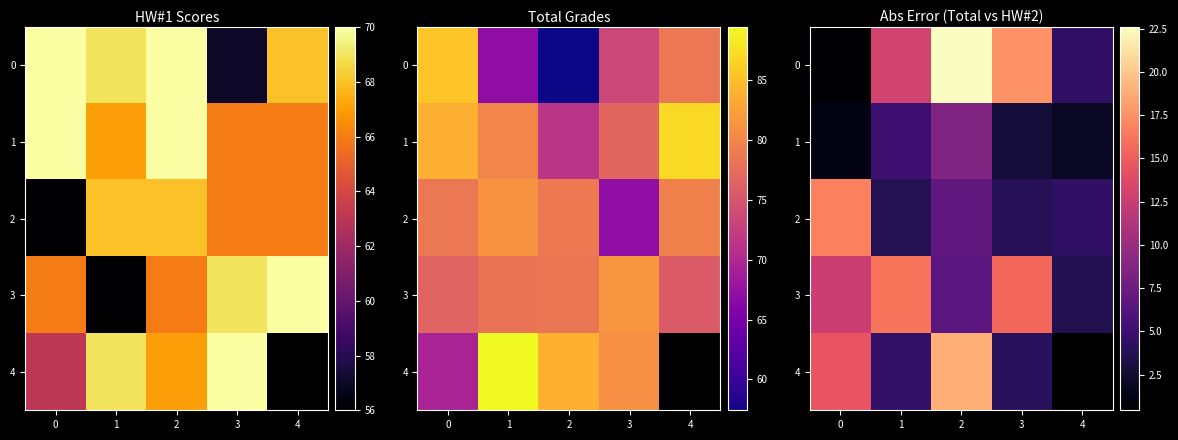

Which label corresponds to the largest value in the chart?

2